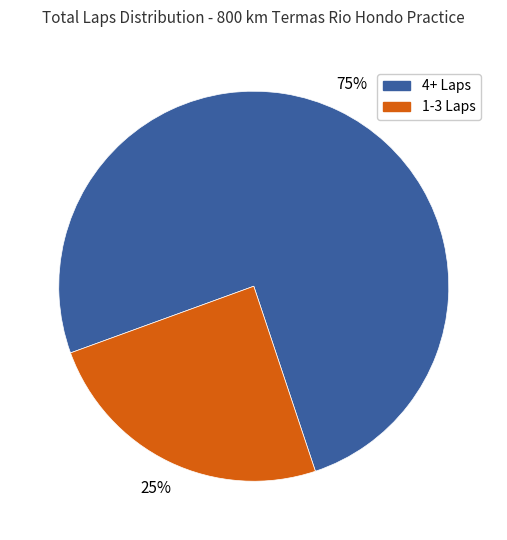

Does any single category account for the majority?

Yes